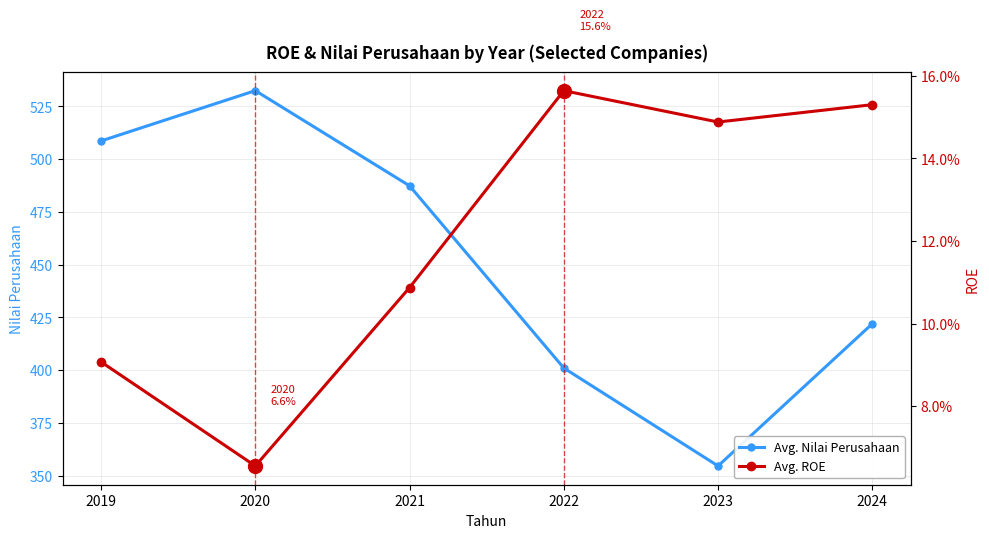

True or false: Avg. ROE and Avg. Nilai Perusahaan intersect in this chart.

False